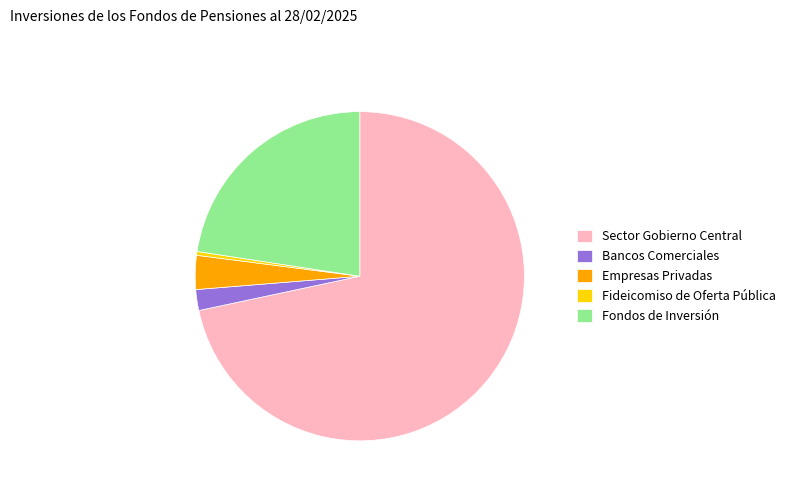

What is the smallest slice in the pie chart?

Fideicomiso de Oferta Pública